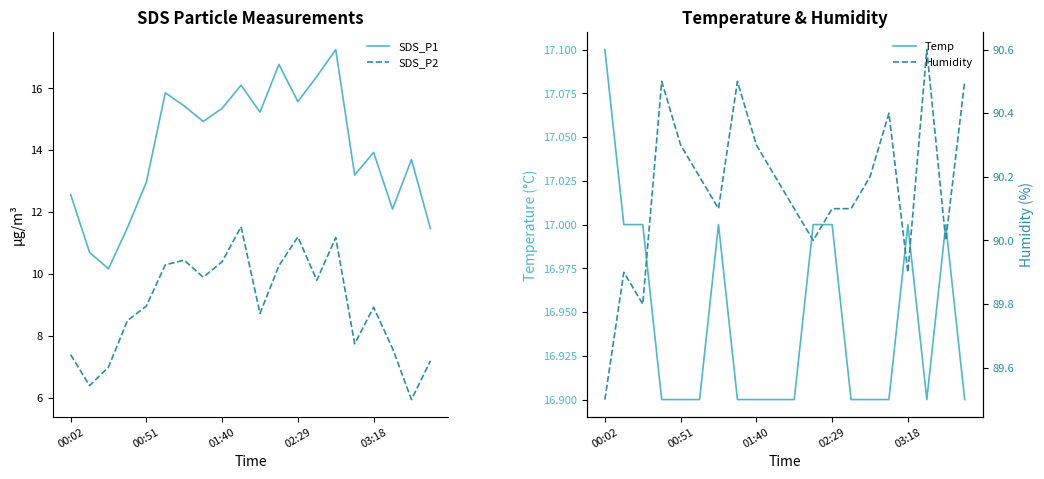

Which has a higher value, 6 or 19?

6